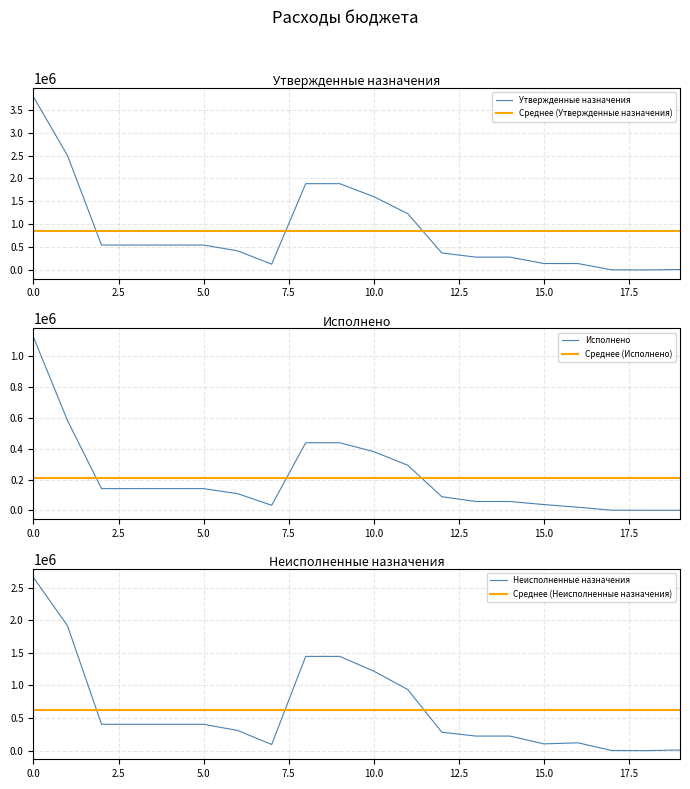

Is the value of Исполнено at 16 greater than the value of Неисполненные назначения at 13?

No